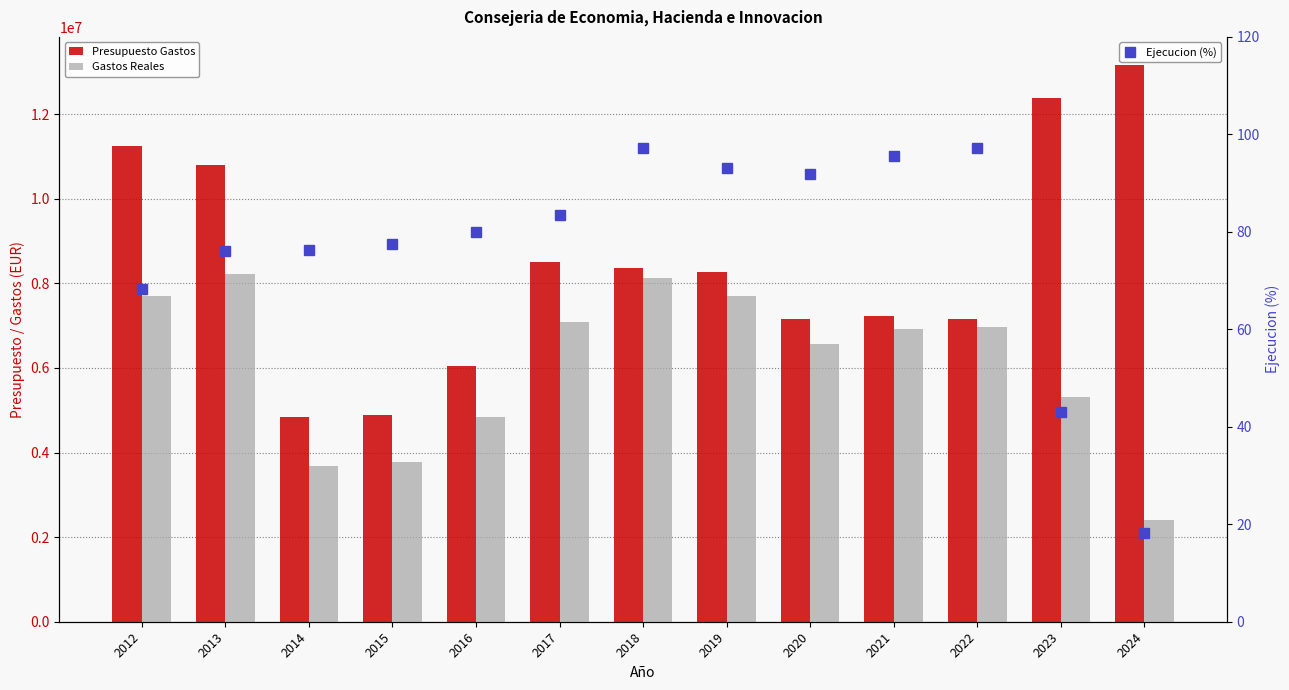

What is the approximate value of Gastos Reales at 2023?

5320693.6